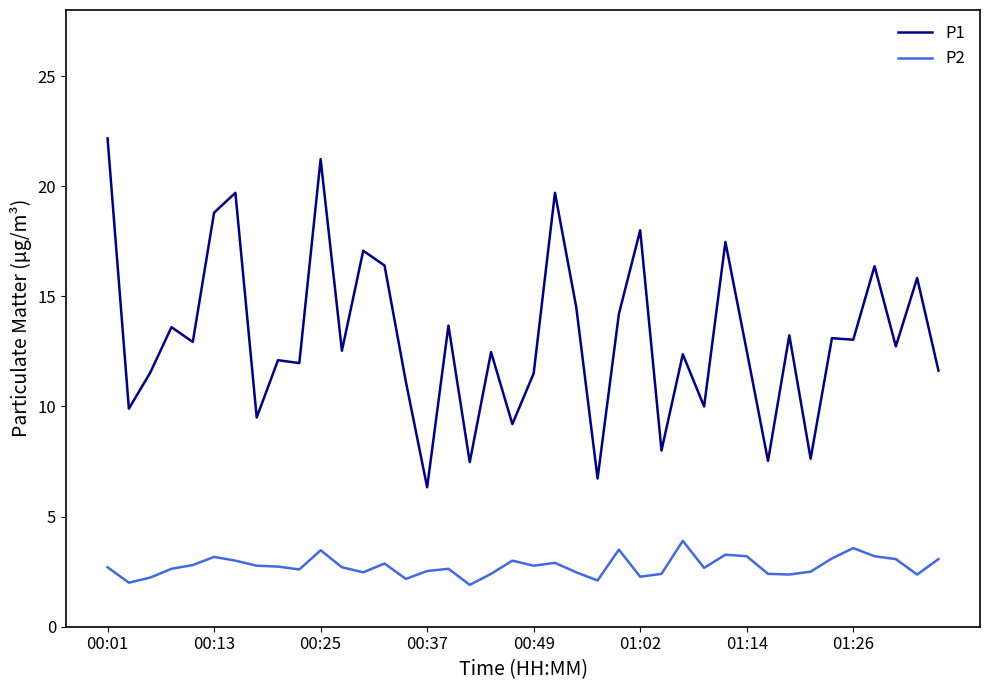

Which series has the largest total across all categories?

P1